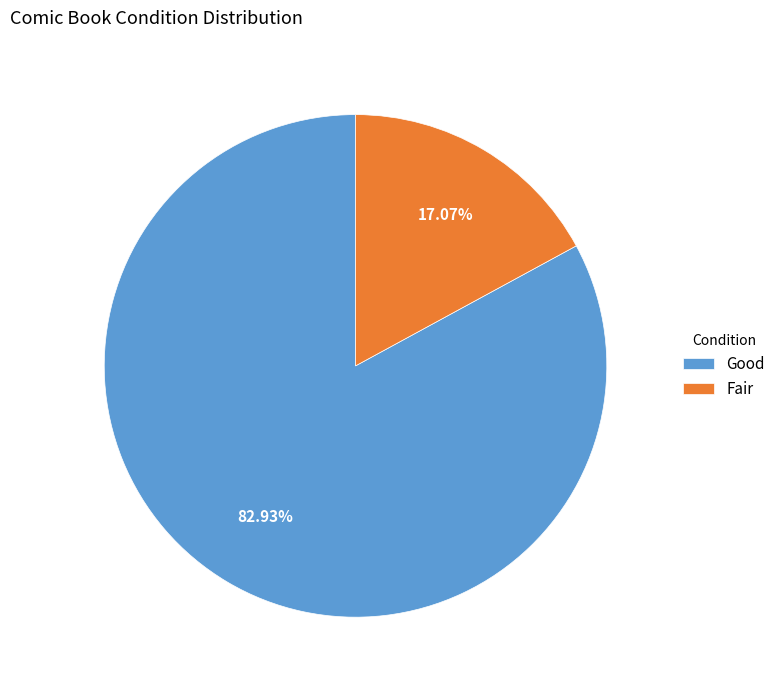

To the nearest percent, what is the average slice percentage?

50%